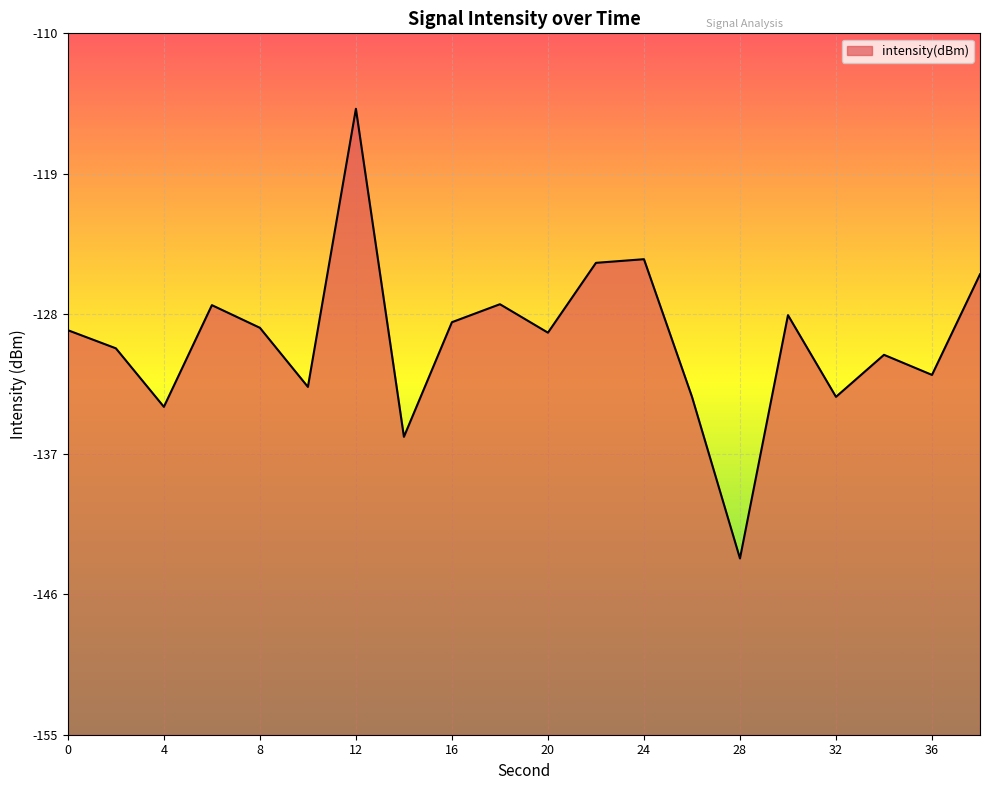

At which category does the data reach its first local valley?

4